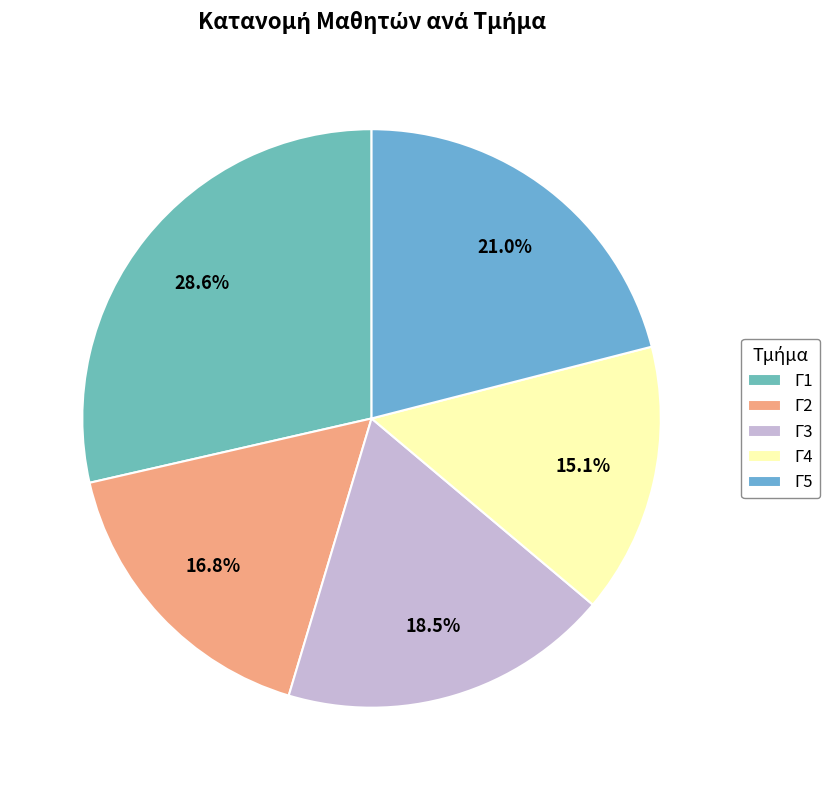

What is the total percentage of Γ5 and Γ2?

37.8%